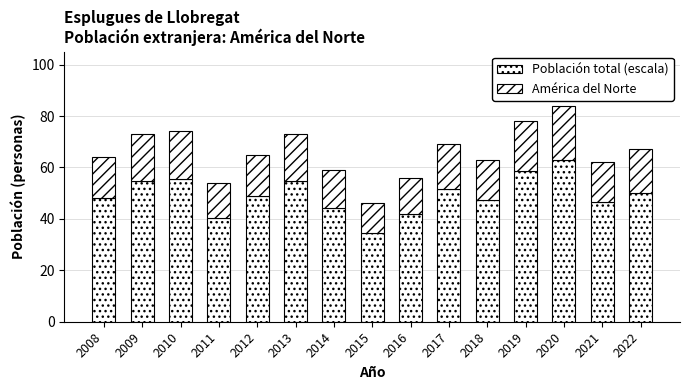

How many data points does each series have?

15